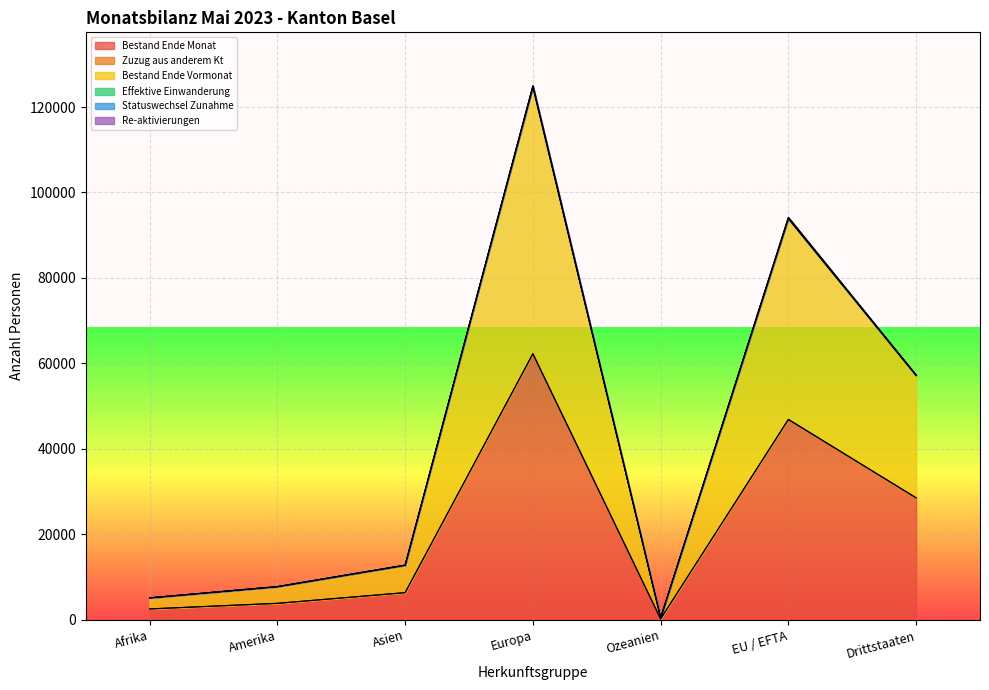

What is the average value of the Bestand Ende Vormonat series?

43103